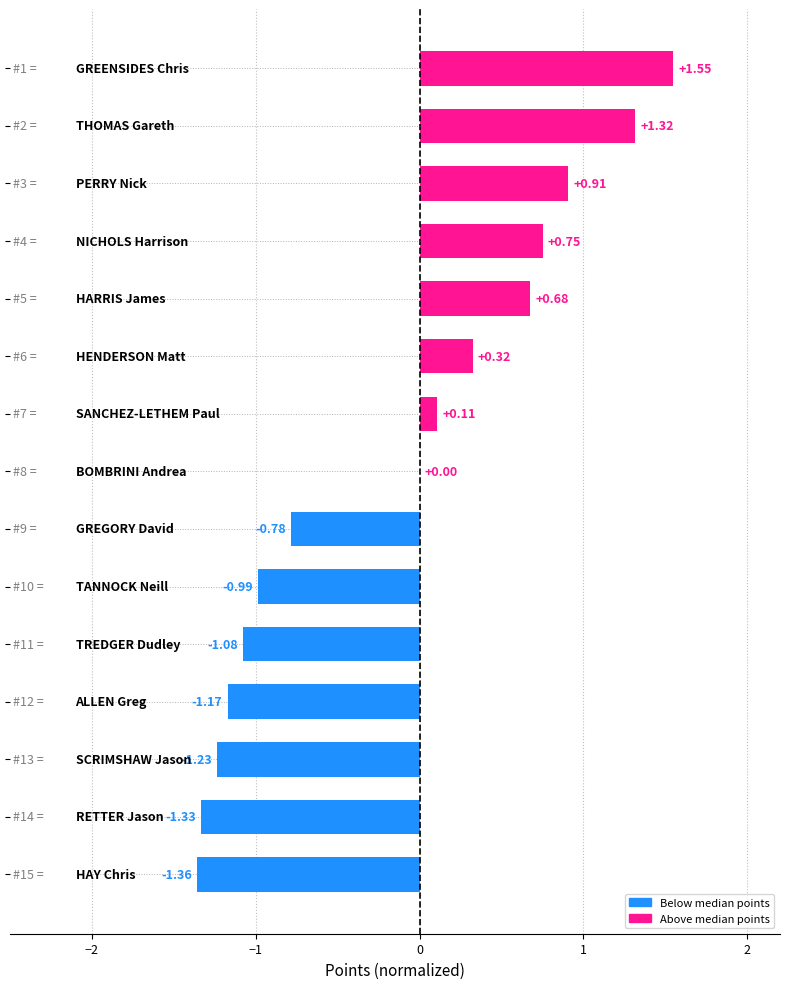

Are the bars grouped side by side (vs. stacked)?

No